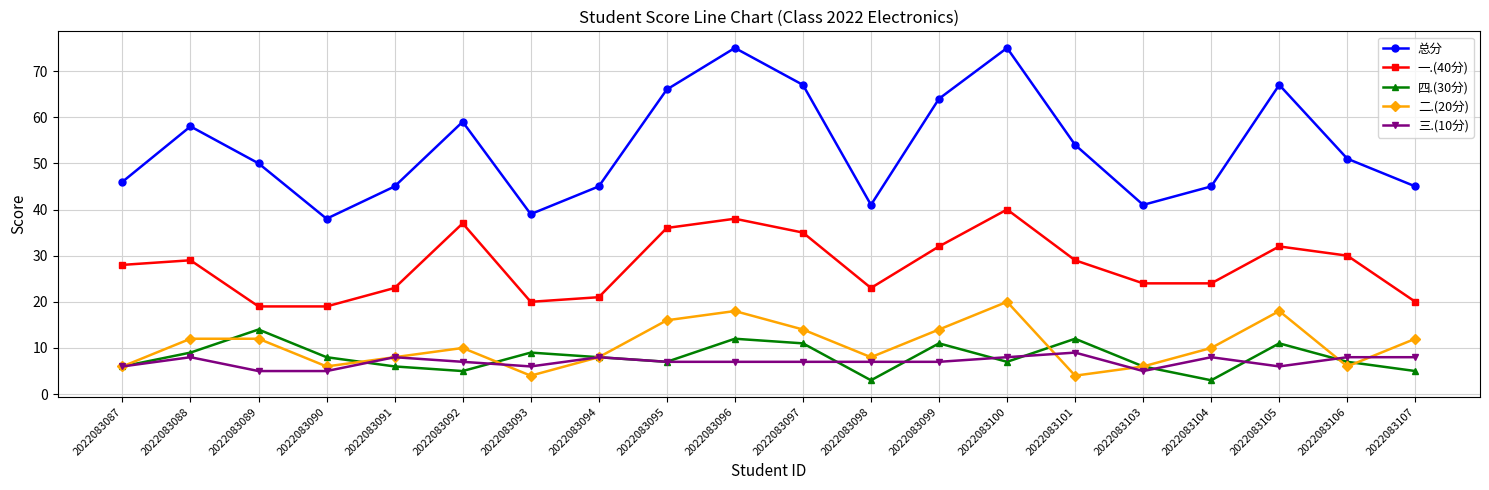

What is the sum of the 二.(20分) values at 2022083087 and 2022083089?

18